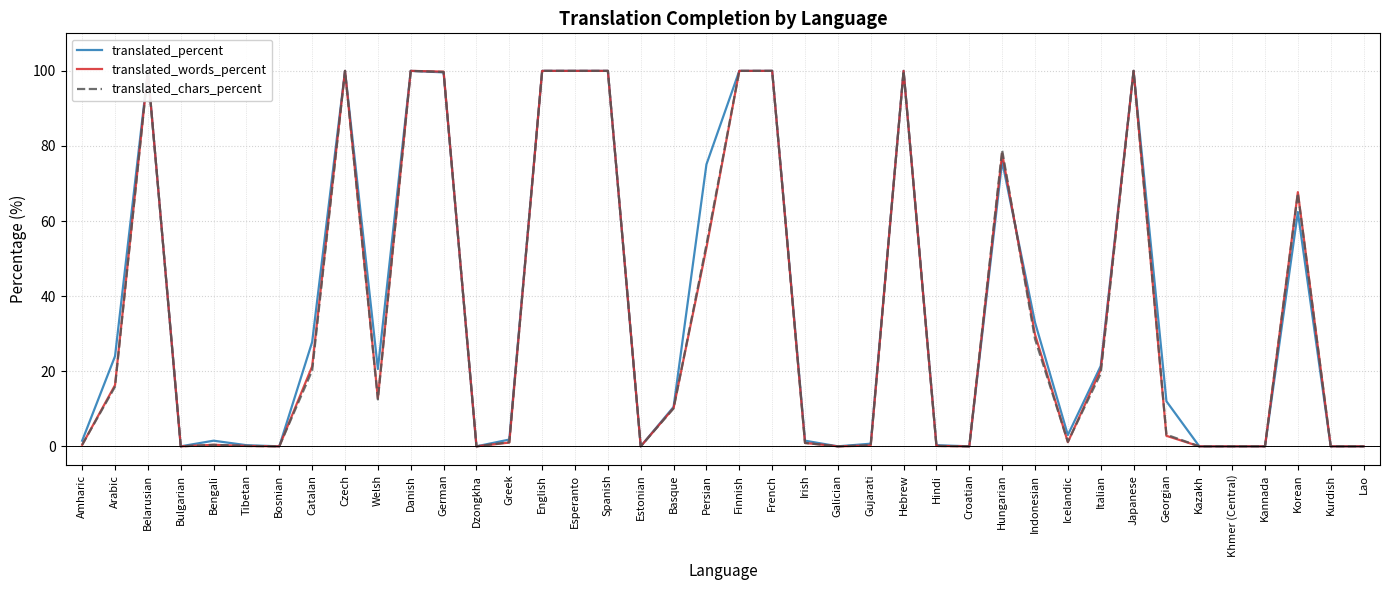

What position from the left is Hungarian?

29